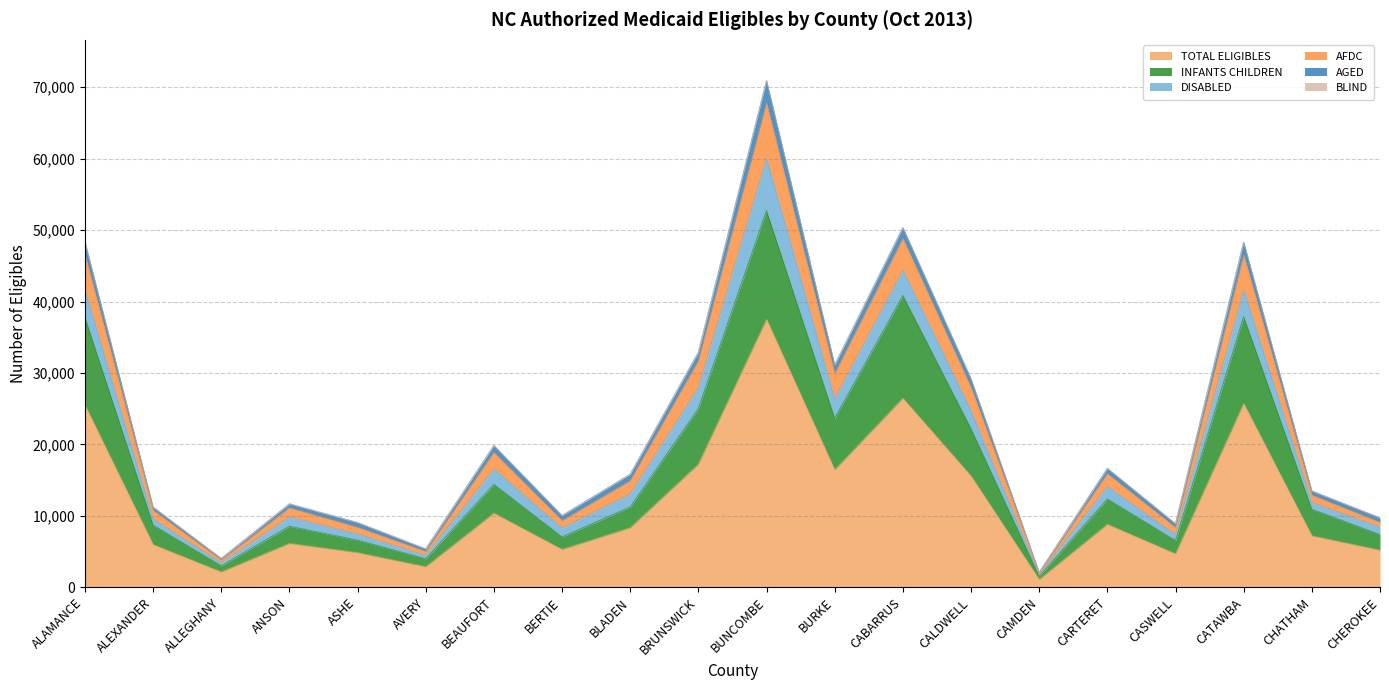

How many categories are shown in the chart?

20